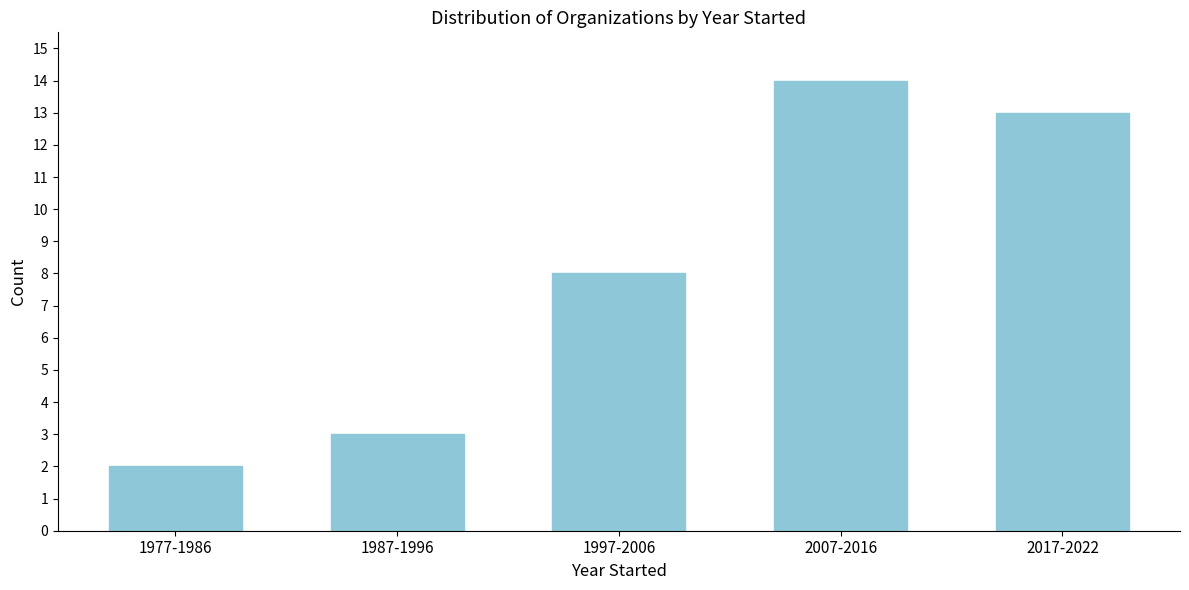

Reading right to left, list all the values displayed in this chart.

2017-2022=13	2007-2016=14	1997-2006=8	1987-1996=3	1977-1986=2